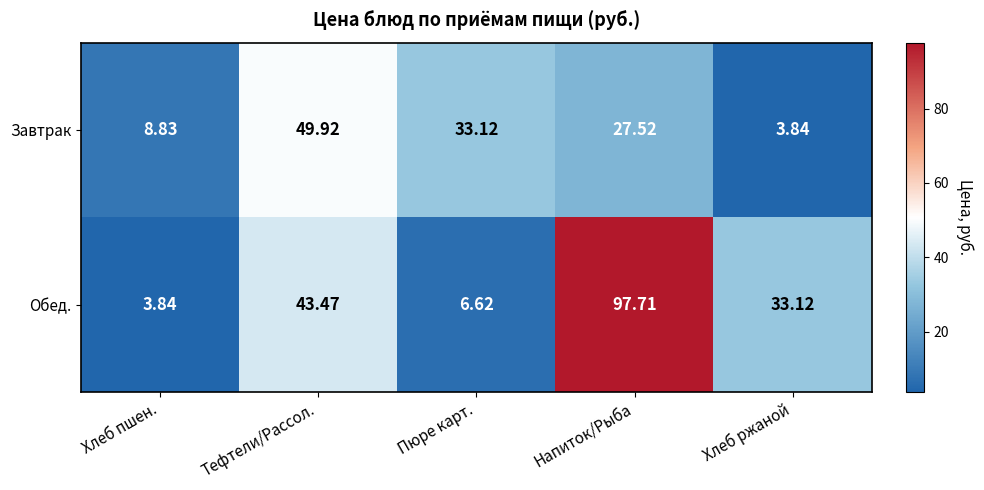

Rank the series at Напиток/Рыба from highest to lowest value.

Обед., Завтрак